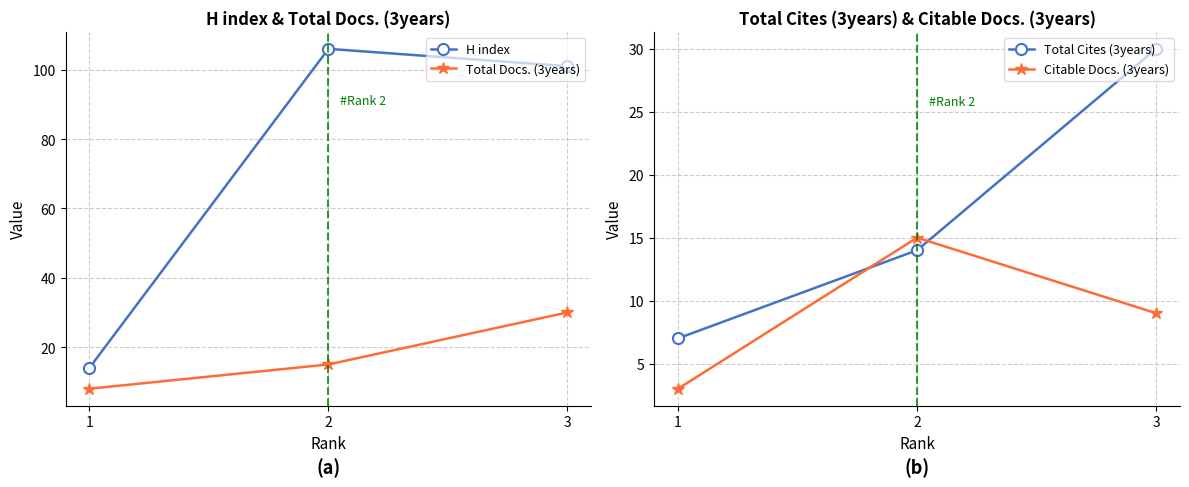

What is the sum of the Total Cites (3years) values at 1 and 2?

21